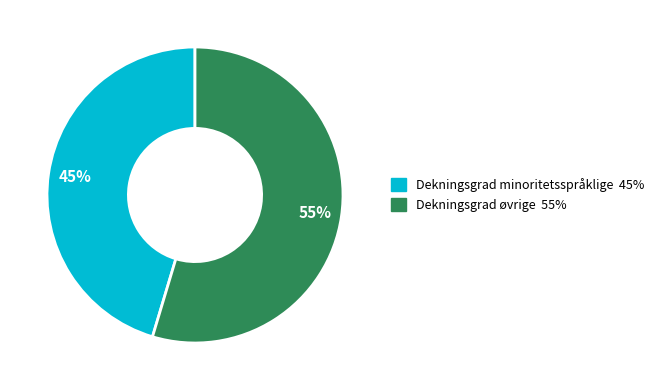

How many segments does this pie chart have?

2